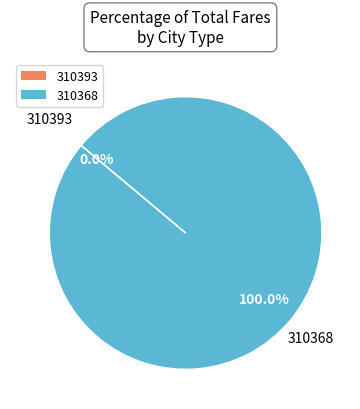

What is the change in value from 310393 to 310368?

+9687